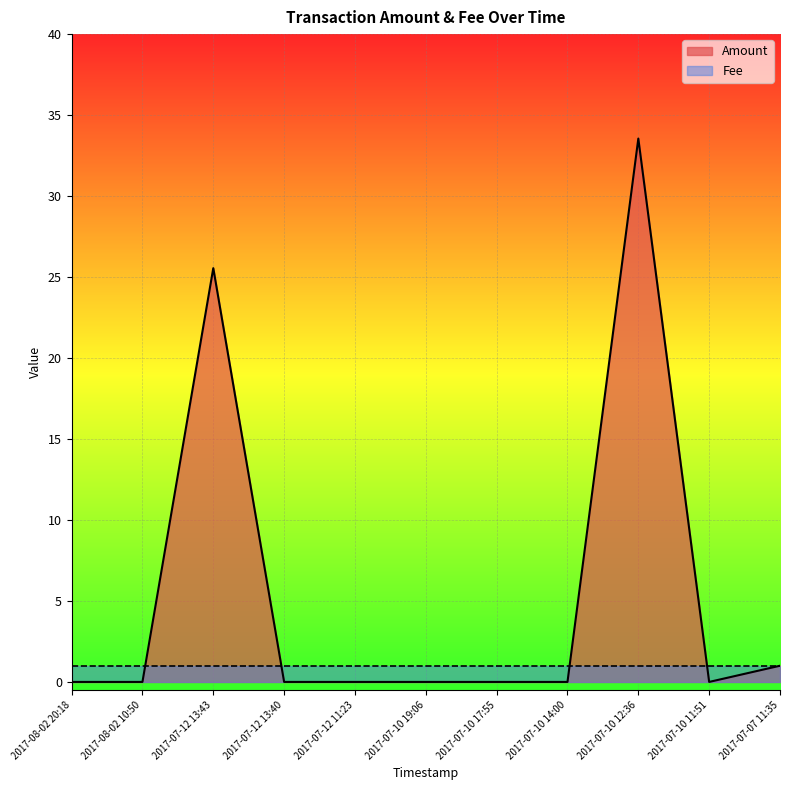

True or false: Amount has a value of -21.4 at 2017-07-10 11:51.

False